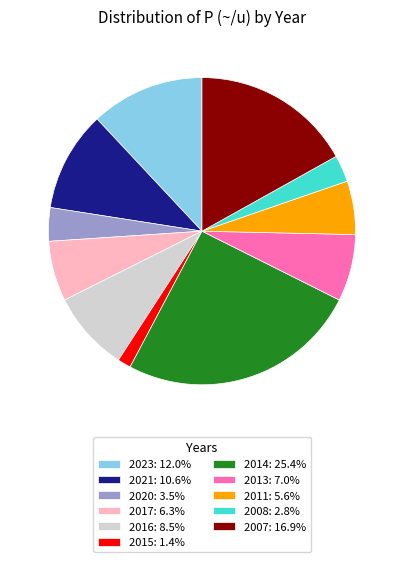

Combined, do 2020 and 2017 account for over 50%?

No